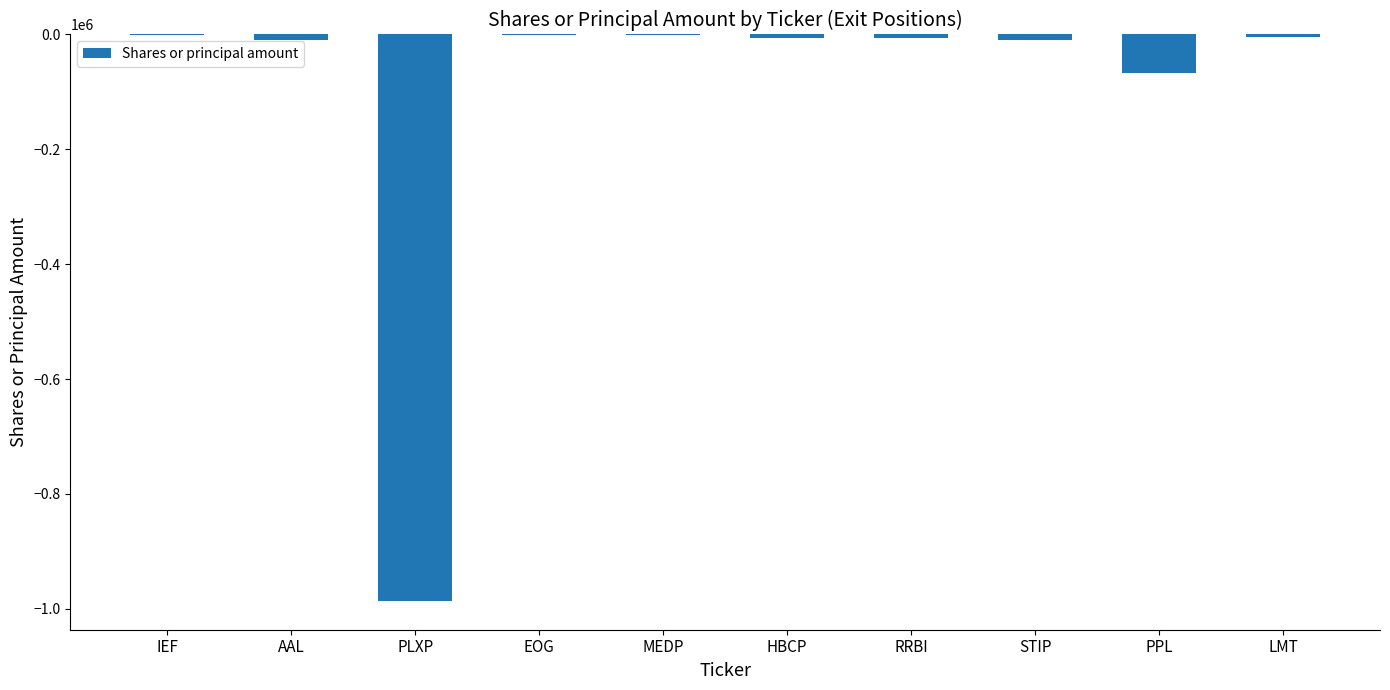

The chart shows a value of -4924 at LMT. True or false?

True